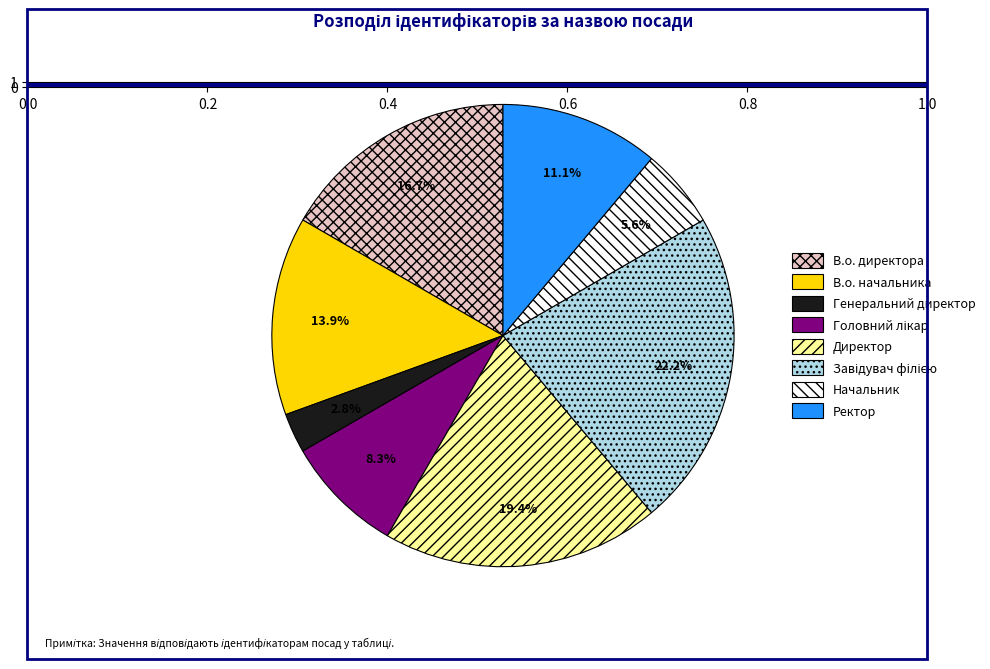

To the nearest percent, what is the difference between the largest and smallest slice percentages?

19%